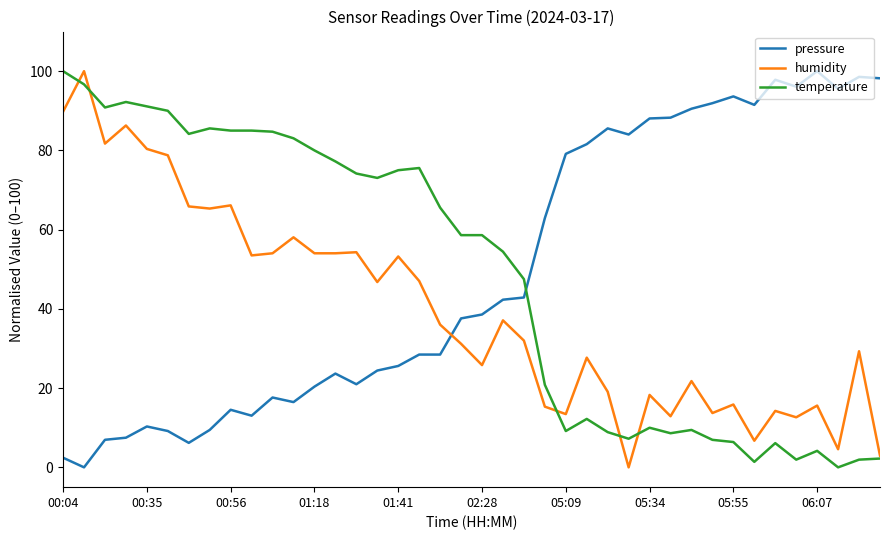

What is the highest value of the humidity series?

100.0